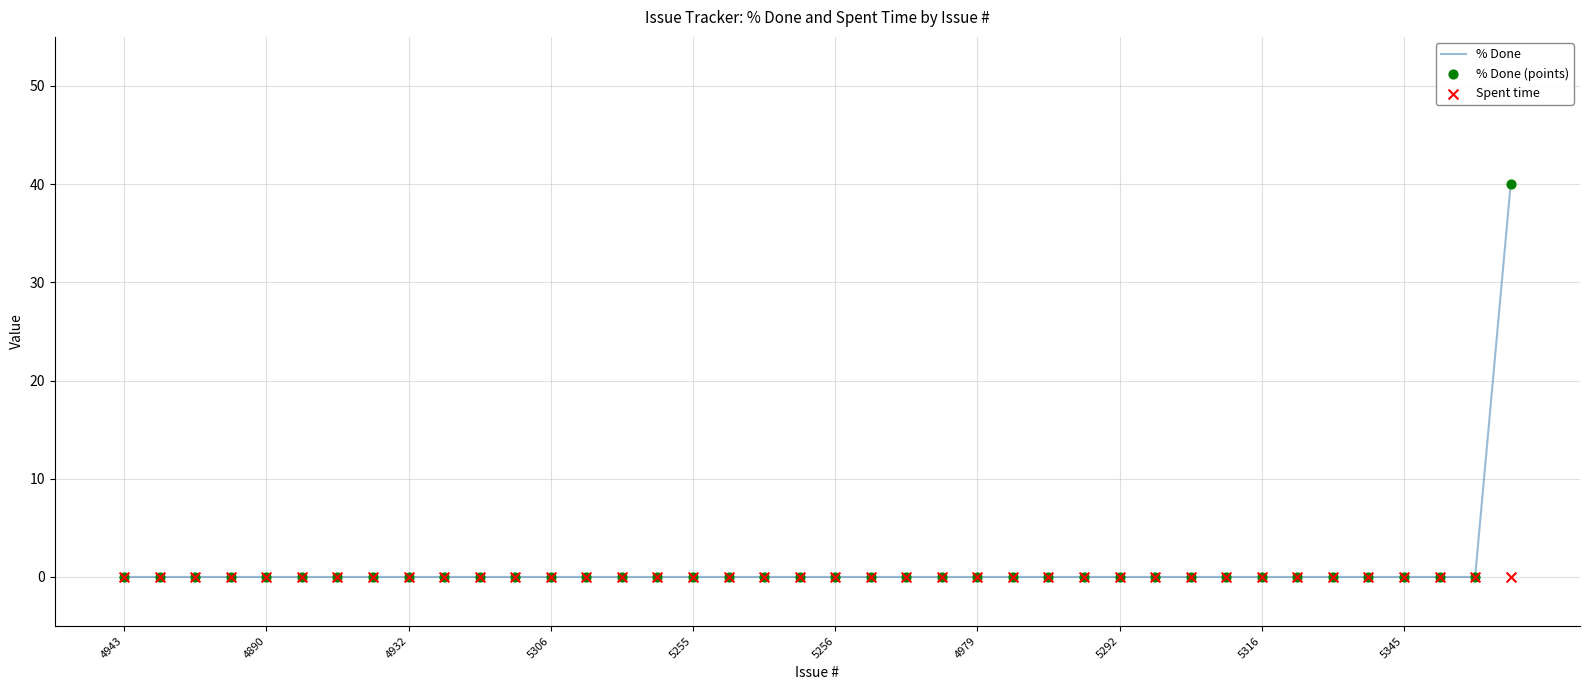

Which series reaches the minimum Y coordinate?

% Done